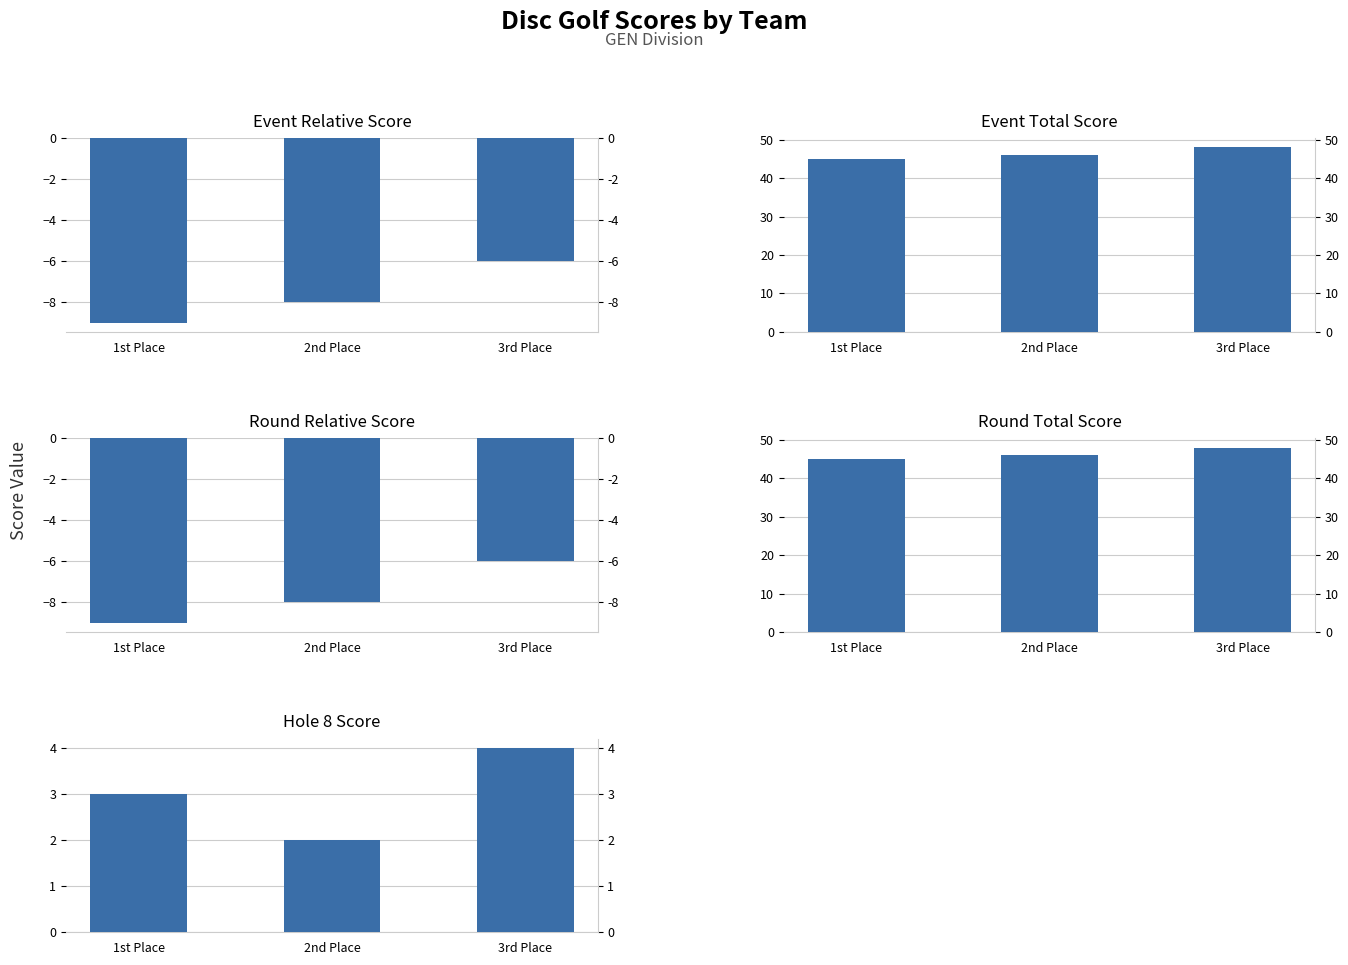

What is the sum of the event_relative_score values at 2nd Place and 3rd Place?

-14